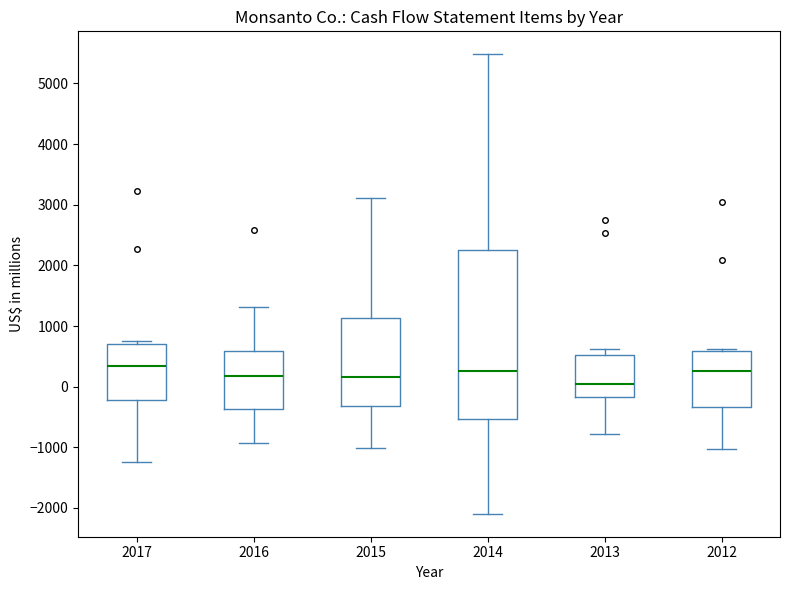

Which box is the tallest, from its lower edge to its upper edge?

2014